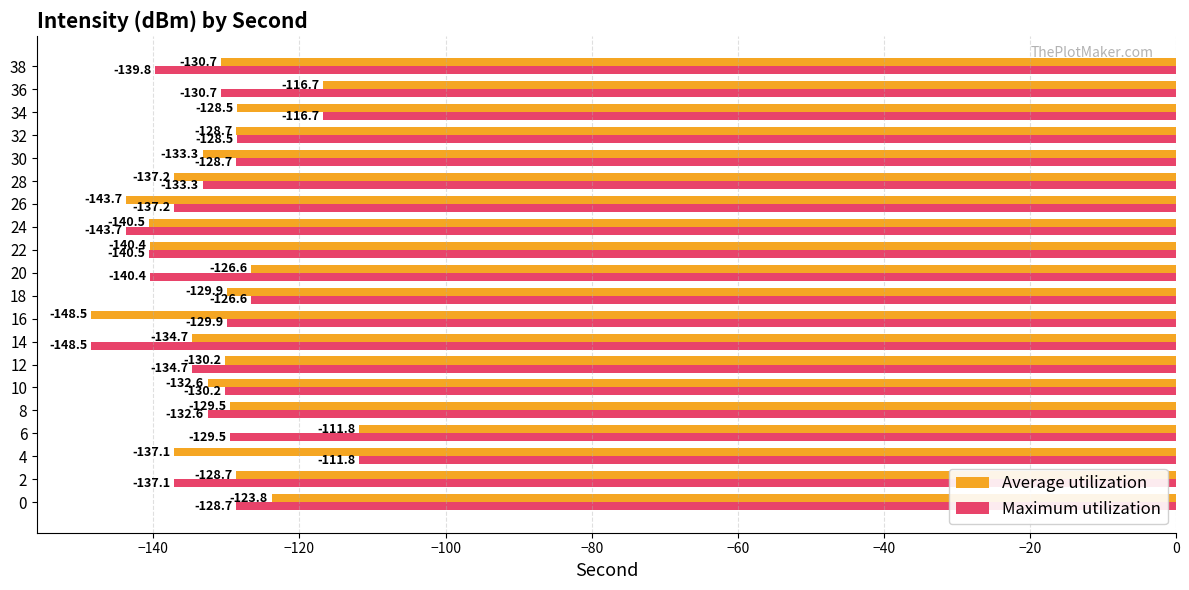

Where is Maximum utilization nearest to the value -130?

16